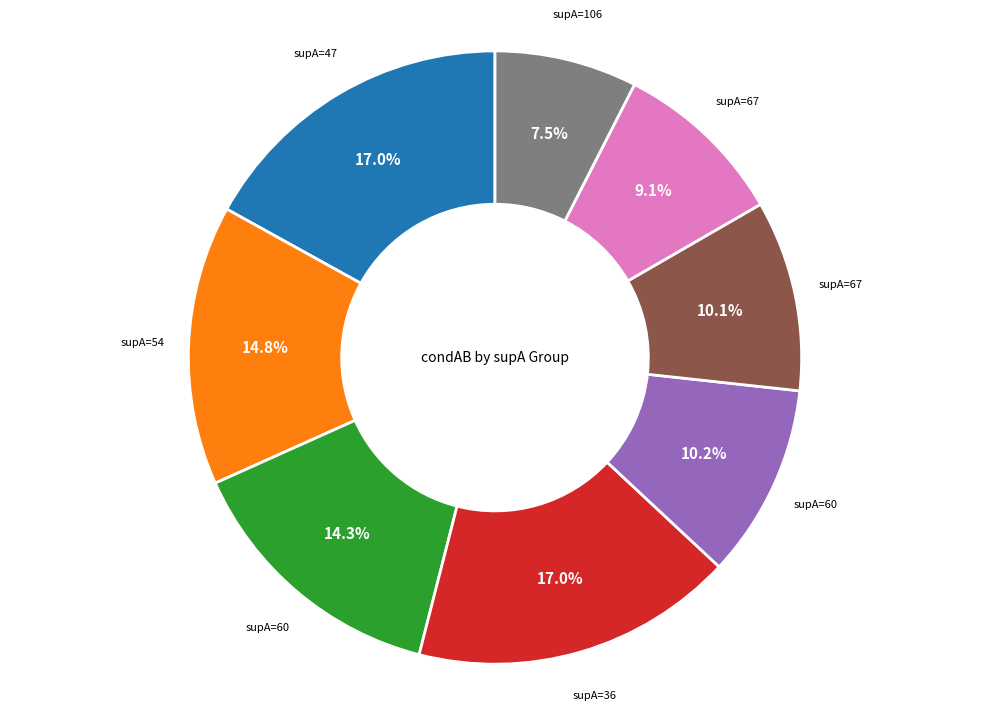

Does any single category account for the majority?

No